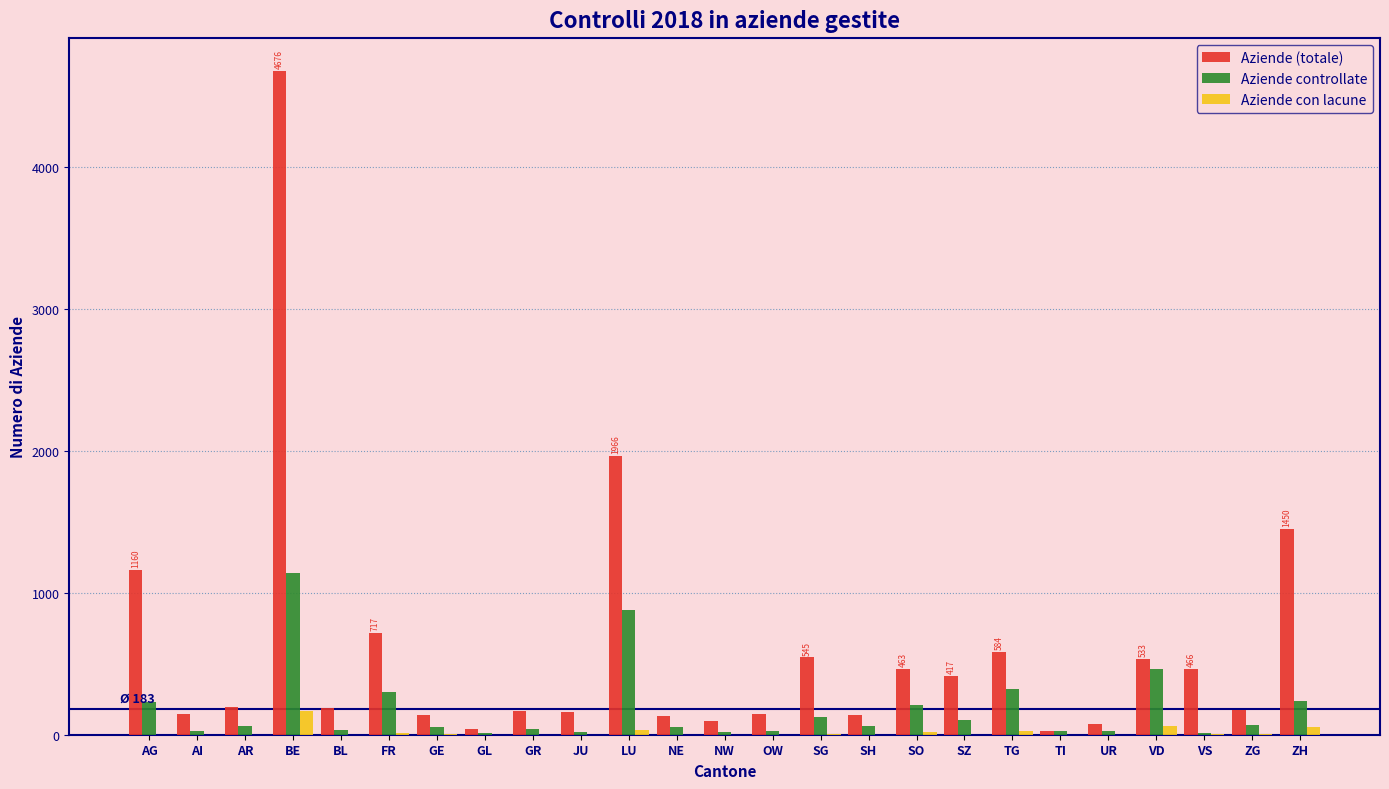

Which series changed the most between GE and VD?

Aziende controllate